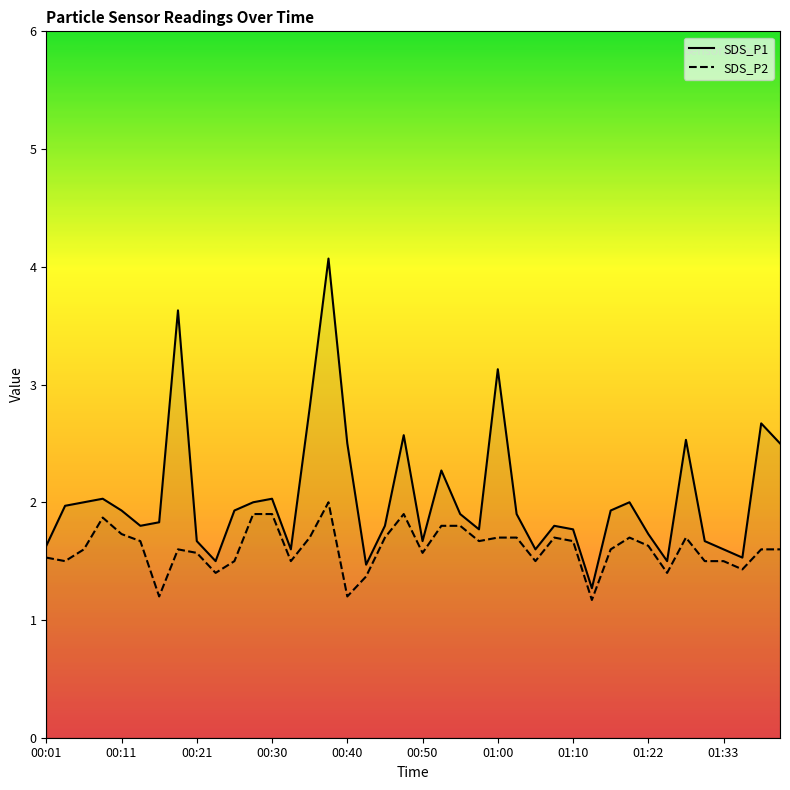

What is the spread (max minus min) of values at 22?

0.1